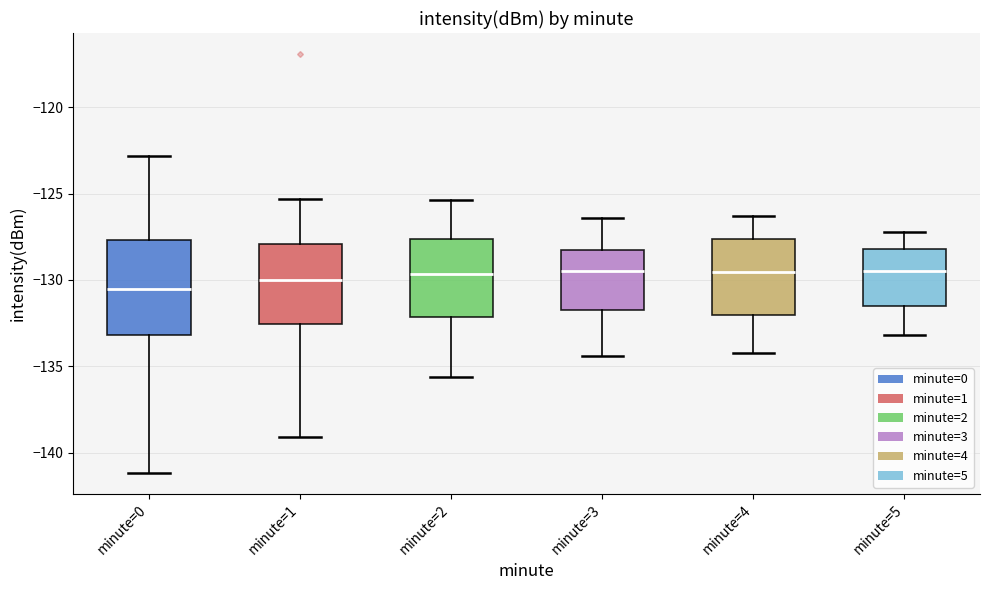

Where is the upper edge of the box for minute=3 on the y-axis? The values are not printed on the chart, so give them approximately, as read against the axis.

-128.0